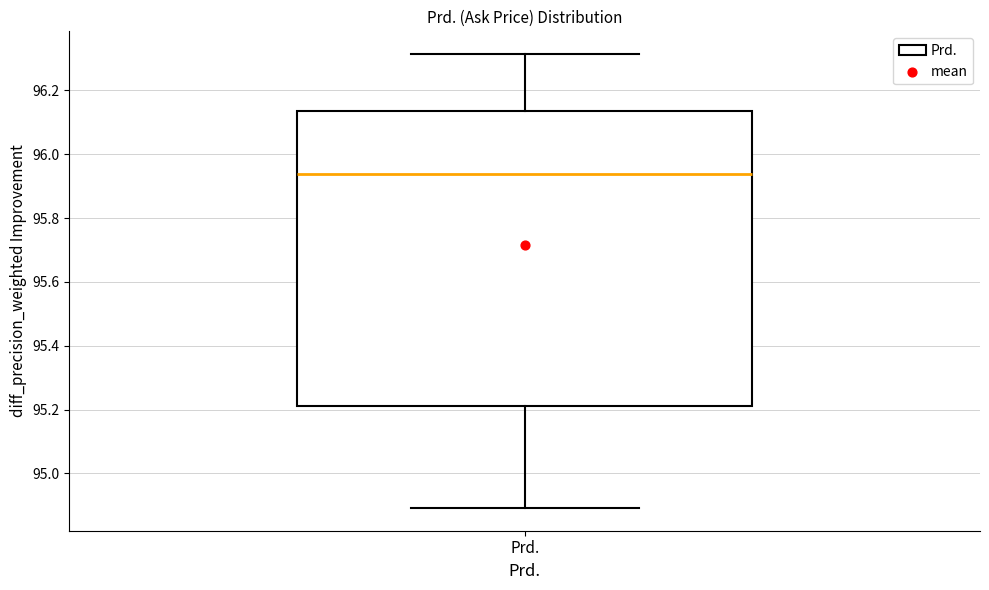

Read this box plot against the y-axis: the position of the median line, the range covered by the box, and the ends of both whiskers. The values are not printed on the chart, so give them approximately, as read against the axis.

median 95.94, box 95.22 to 96.14, whiskers 94.90 to 96.32